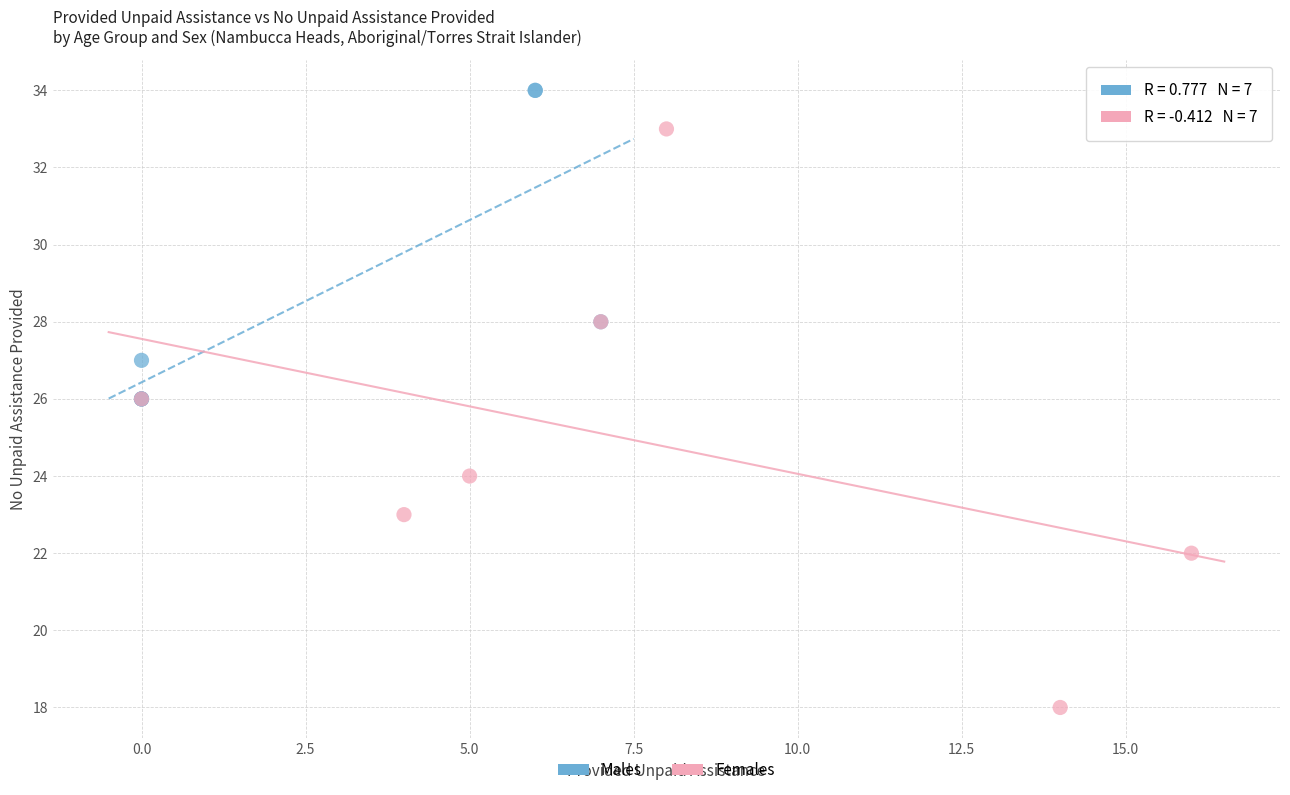

Which series contains the lowest Y value?

Females